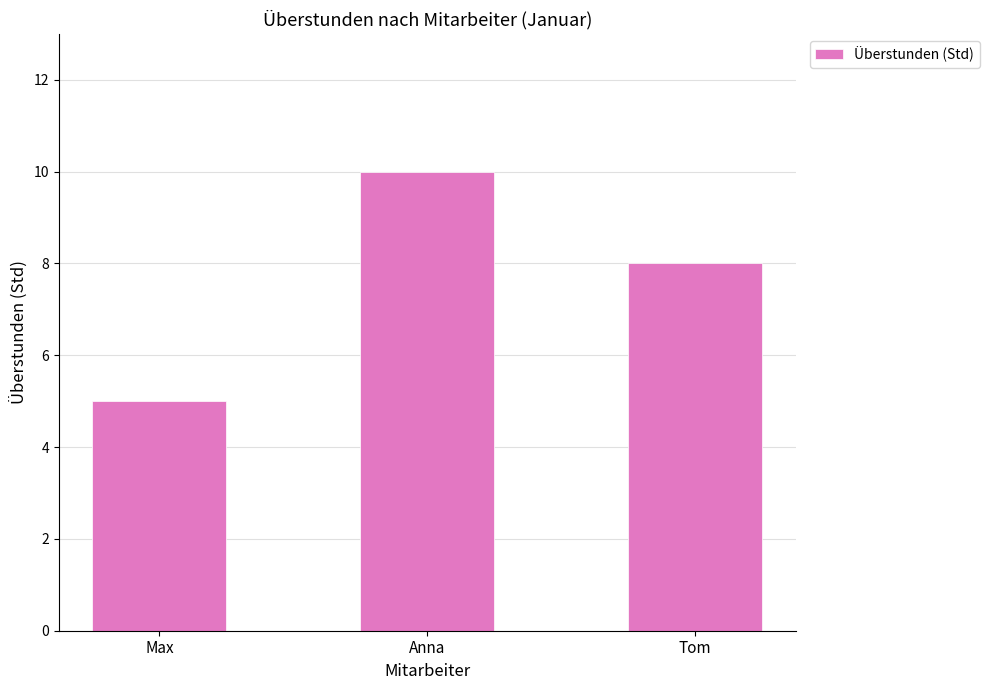

Which has a higher value, Tom or Anna?

Anna